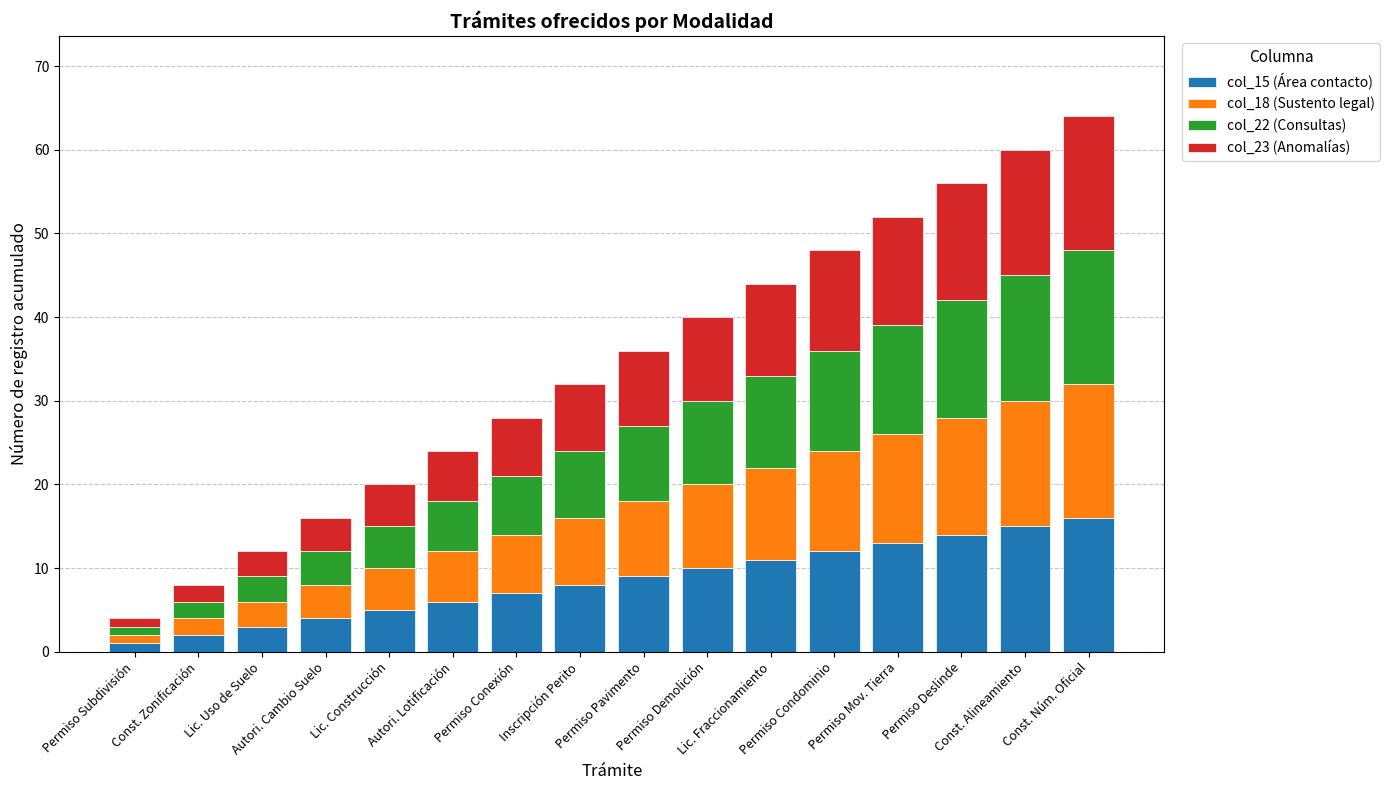

How many bars are there in total?

16